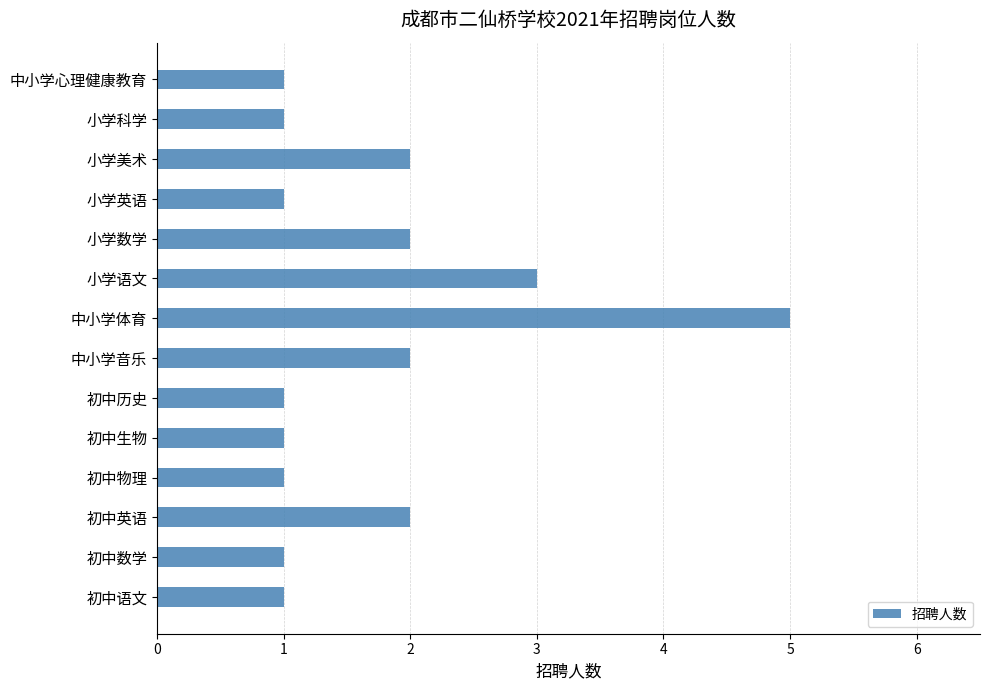

What is the average value?

2